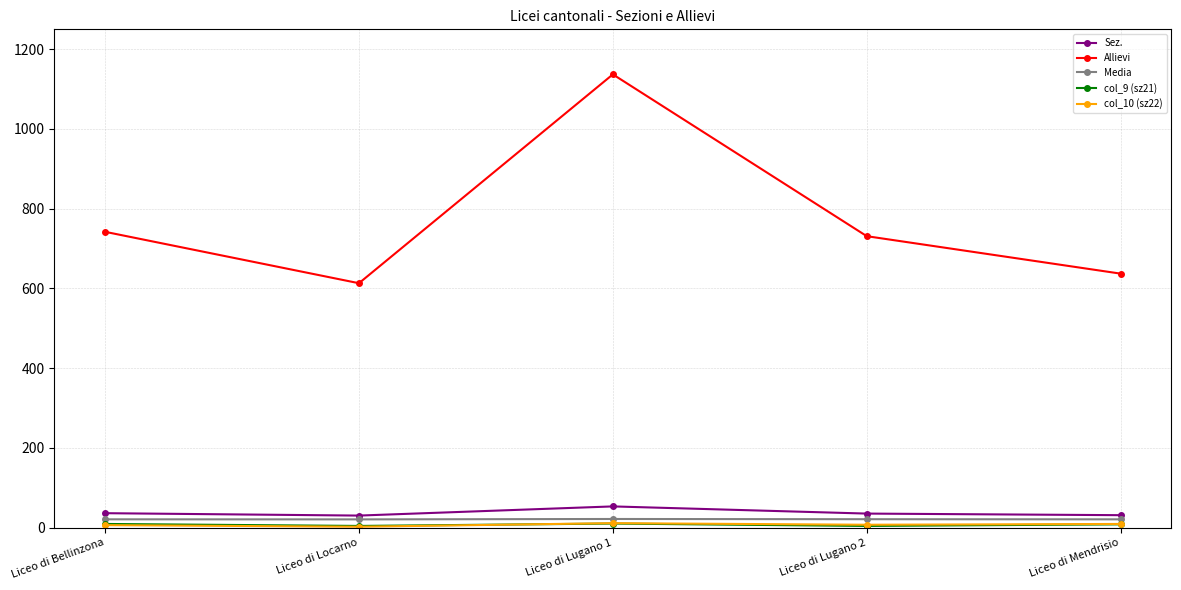

True or false: Allievi and Media intersect in this chart.

False